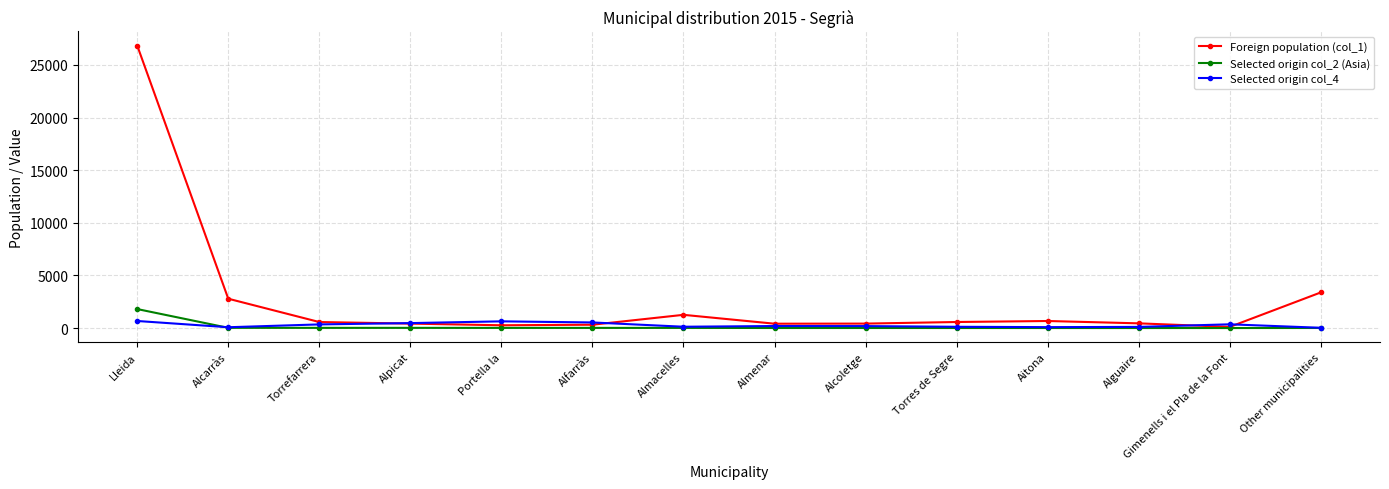

True or false: Selected origin col_4 has more than 0 points higher than both neighbors.

True